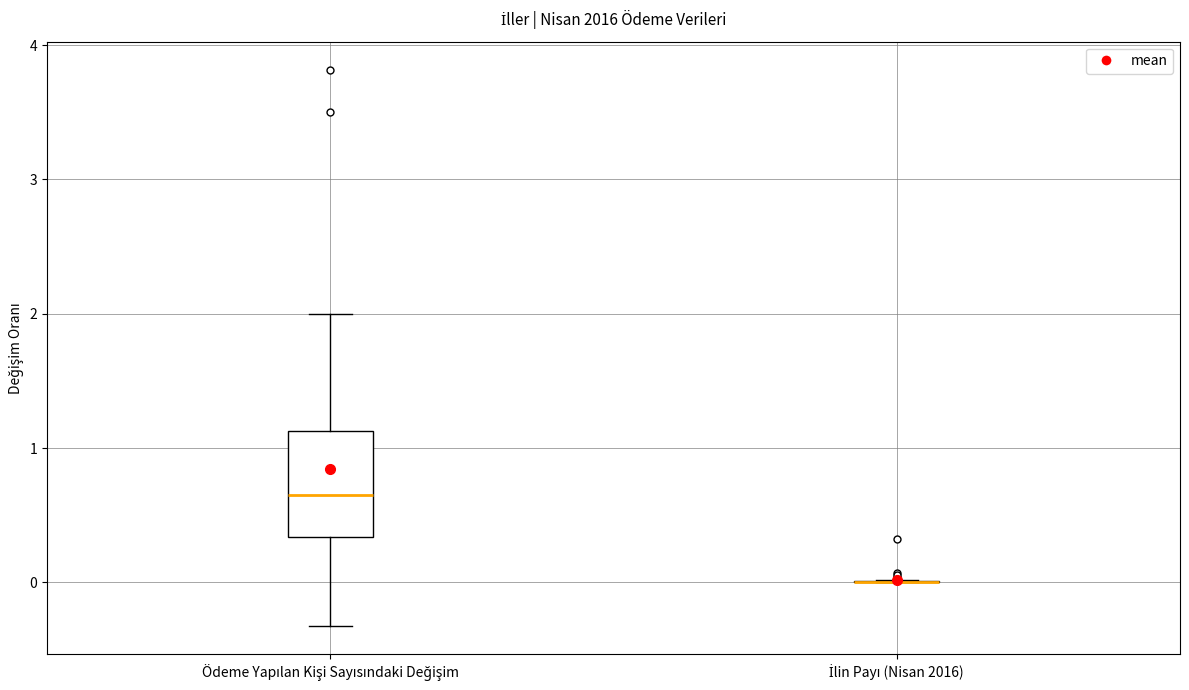

Reading left to right, read every box against the y-axis: the position of its median line, the range the box covers, and the ends of its whiskers. The values are not printed on the chart, so give them approximately, as read against the axis.

Ödeme Yapılan Kişi Sayısındaki Değişim: median 0.7, box 0.3 to 1.1, whiskers -0.3 to 2.0
İlin Payı (Nisan 2016): box collapsed to a line at 0.0, whiskers 0.0 to 0.0